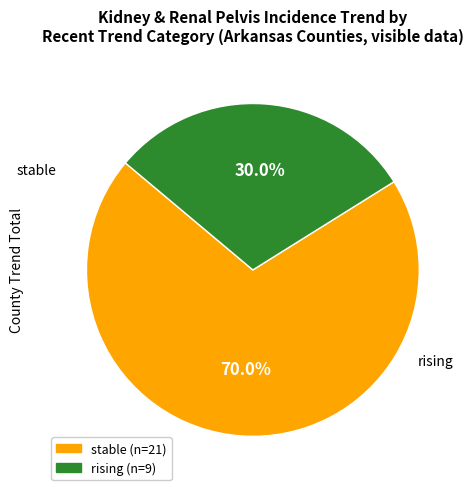

Rank the categories by value from highest to lowest.

stable (n=21), rising (n=9)